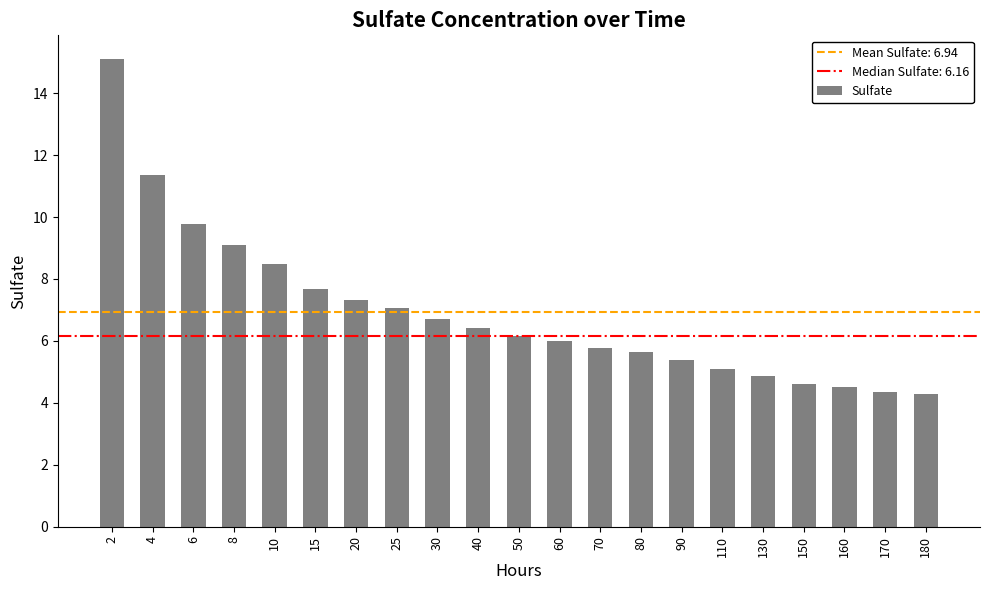

Reading right to left, transcribe all the data shown in this chart.

180=4.3	170=4.4	160=4.5	150=4.6	130=4.9	110=5.1	90=5.4	80=5.6	70=5.8	60=6.0	50=6.2	40=6.4	30=6.7	25=7.1	20=7.3	15=7.7	10=8.5	8=9.1	6=9.8	4=11.4	2=15.1